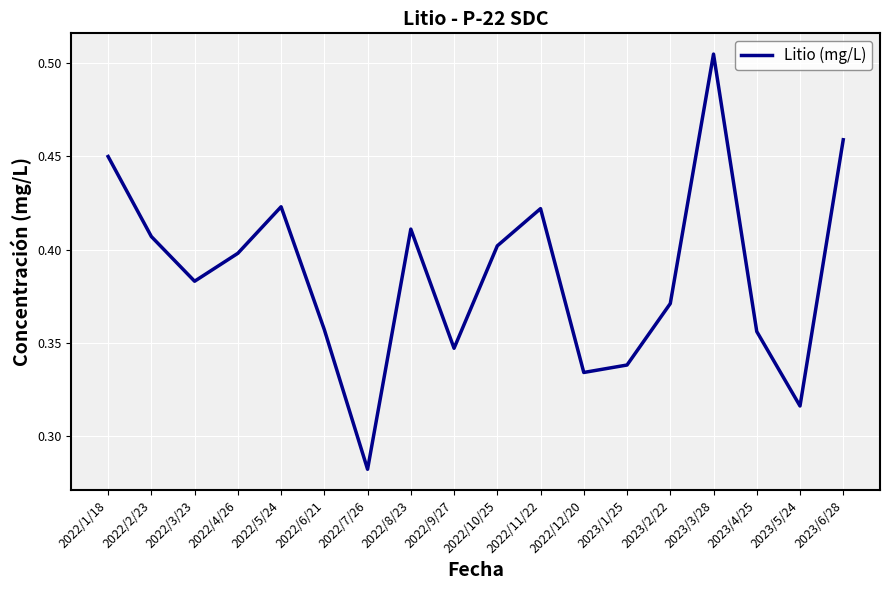

Which label corresponds to the smallest value in the chart?

2022/7/26